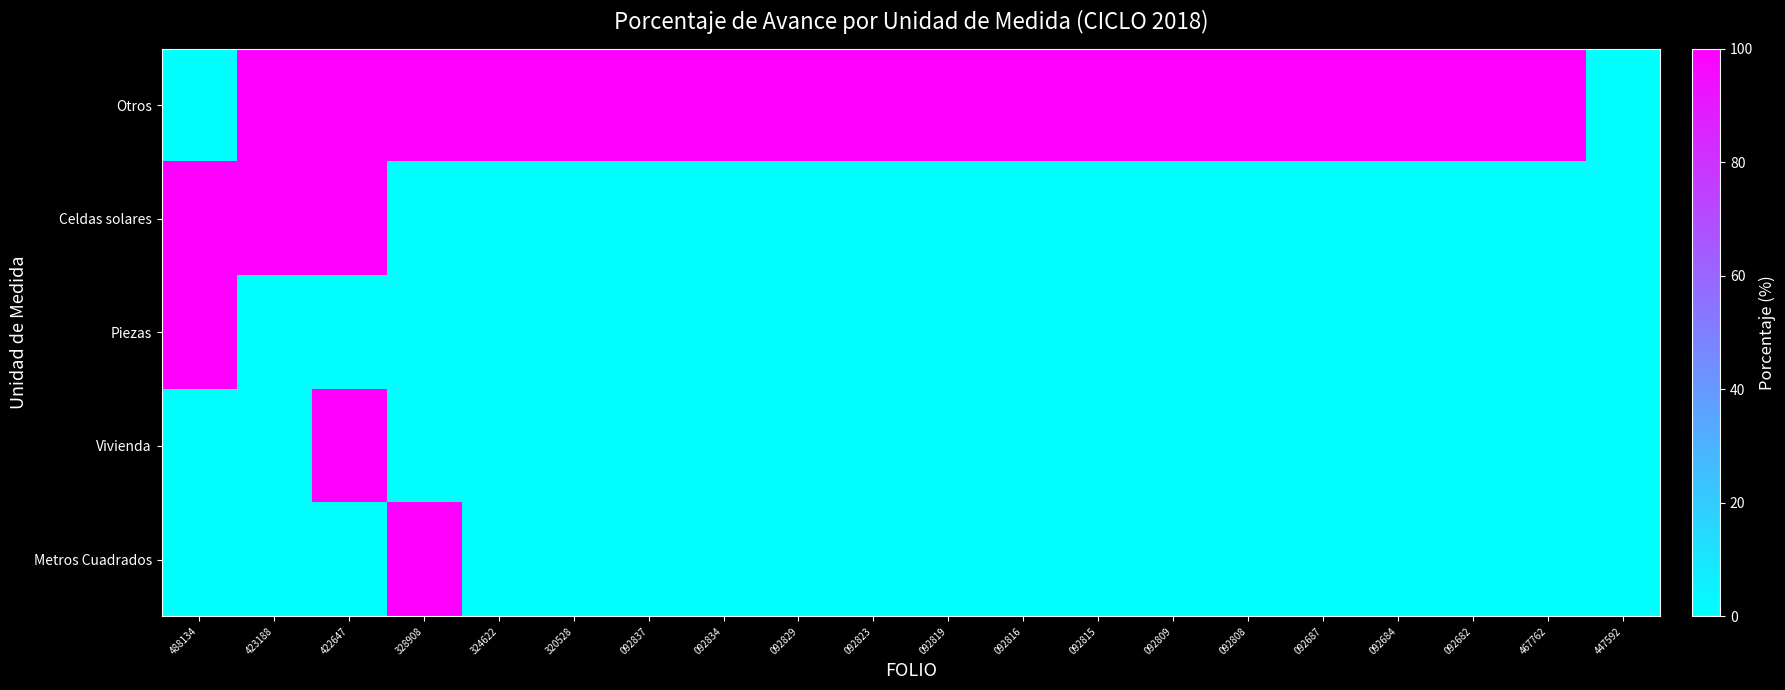

Reading right to left, extract all data points from this chart.

Otros: 447592=0	467762=100	092682=100	092684=100	092687=100	092808=100	092809=100	092815=100	092816=100	092819=100	092823=100	092829=100	092834=100	092837=100	320528=100	324622=100	328908=100	422647=100	423188=100	488134=0
Celdas solares: 447592=0	467762=0	092682=0	092684=0	092687=0	092808=0	092809=0	092815=0	092816=0	092819=0	092823=0	092829=0	092834=0	092837=0	320528=0	324622=0	328908=0	422647=100	423188=100	488134=100
Piezas: 447592=0	467762=0	092682=0	092684=0	092687=0	092808=0	092809=0	092815=0	092816=0	092819=0	092823=0	092829=0	092834=0	092837=0	320528=0	324622=0	328908=0	422647=0	423188=0	488134=100
Vivienda: 447592=0	467762=0	092682=0	092684=0	092687=0	092808=0	092809=0	092815=0	092816=0	092819=0	092823=0	092829=0	092834=0	092837=0	320528=0	324622=0	328908=0	422647=100	423188=0	488134=0
Metros Cuadrados: 447592=0	467762=0	092682=0	092684=0	092687=0	092808=0	092809=0	092815=0	092816=0	092819=0	092823=0	092829=0	092834=0	092837=0	320528=0	324622=0	328908=100	422647=0	423188=0	488134=0